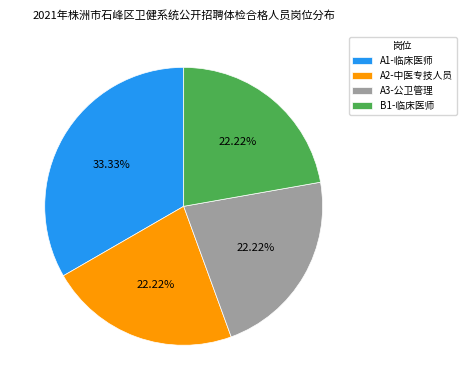

True or false: A2-中医专技人员 accounts for 15% of the total.

False